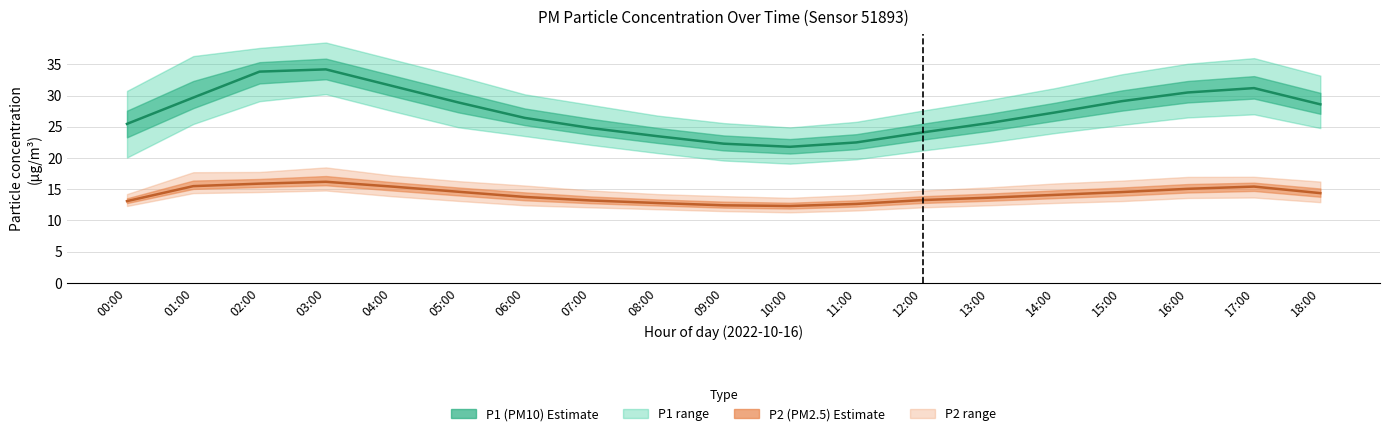

Where is P1 mean nearest to the value 28?

18:00